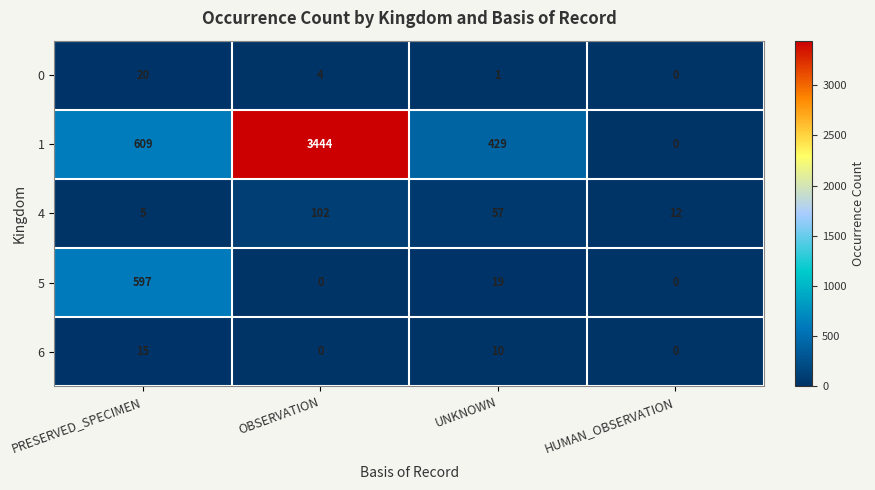

Between PRESERVED_SPECIMEN and UNKNOWN, which series saw the biggest shift?

5